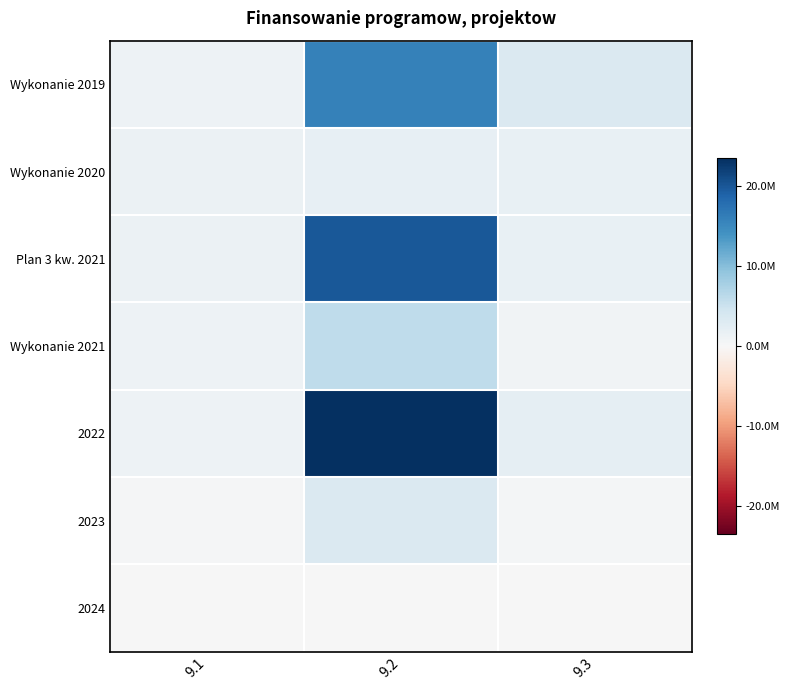

Reading right to left, what are all the values shown in this chart?

Wykonanie 2019: 9.3=3342798.5	9.2=15909164.8	9.1=1158298.1
Wykonanie 2020: 9.3=1782004.6	9.2=1929933.8	9.1=1448437.8
Plan 3 kw. 2021: 9.3=1697253.5	9.2=19838050.9	9.1=1313466.7
Wykonanie 2021: 9.3=883810.9	9.2=5887847.2	9.1=1171729.3
2022: 9.3=2122002.3	9.2=23417053.4	9.1=1126803.9
2023: 9.3=386224.9	9.2=3306578.5	9.1=290661.8
2024: 9.3=0.0	9.2=0.0	9.1=0.0